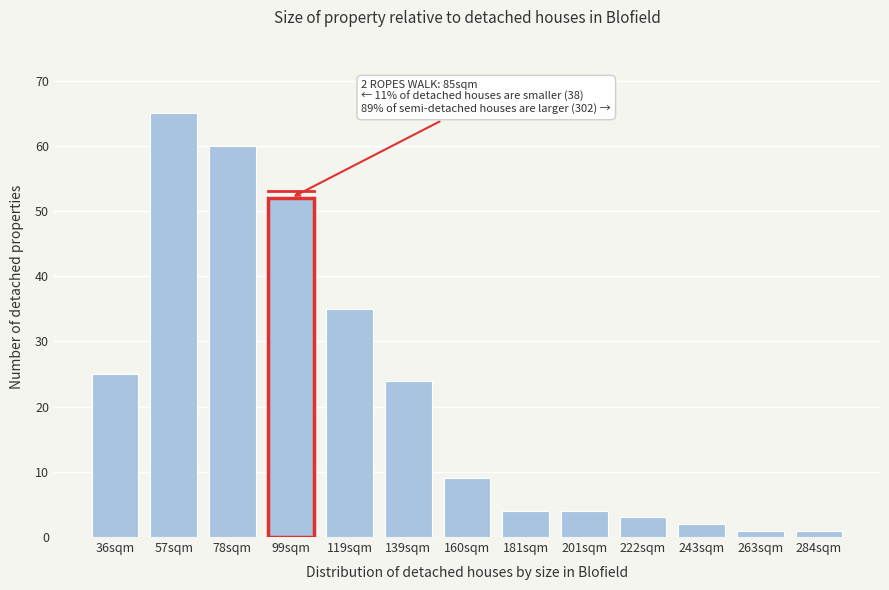

Reading right to left, list all the values displayed in this chart.

284sqm=1	263sqm=1	243sqm=2	222sqm=3	201sqm=4	181sqm=4	160sqm=9	139sqm=24	119sqm=35	99sqm=52	78sqm=60	57sqm=65	36sqm=25